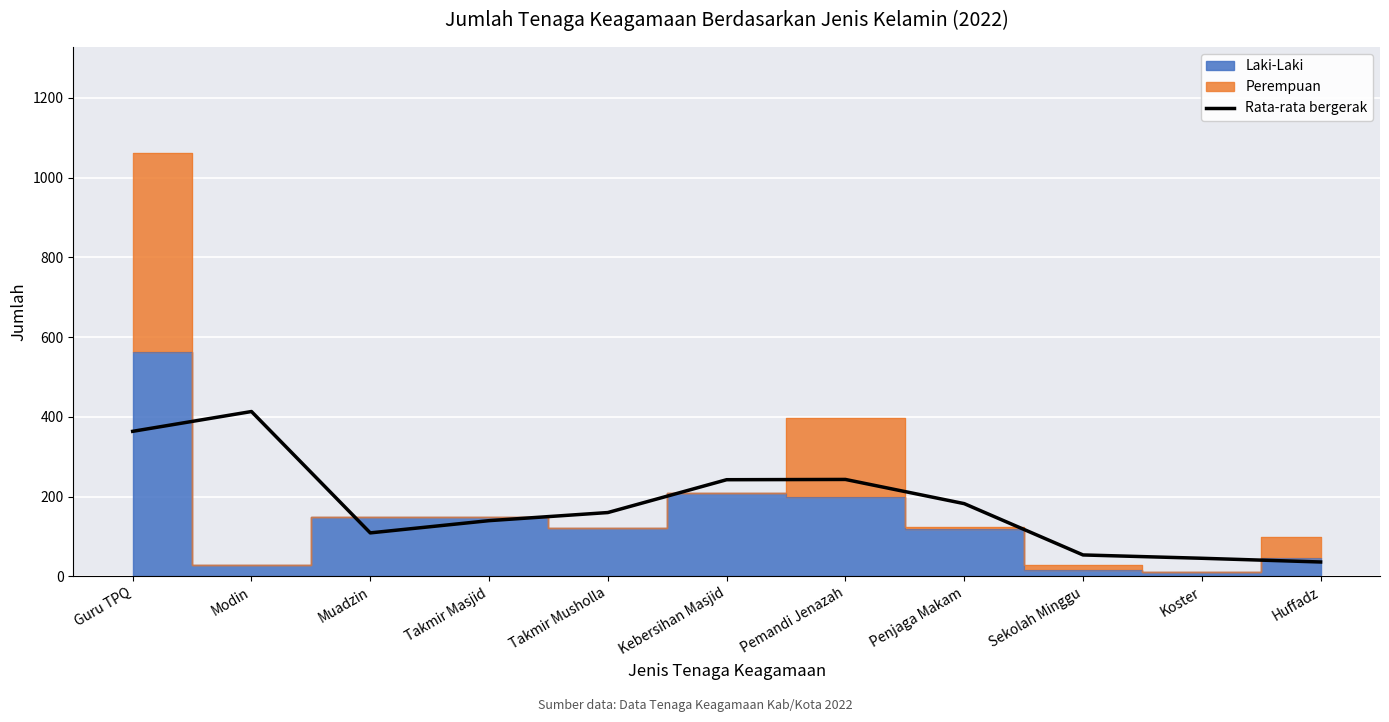

At which category does the data reach its first local peak?

Modin